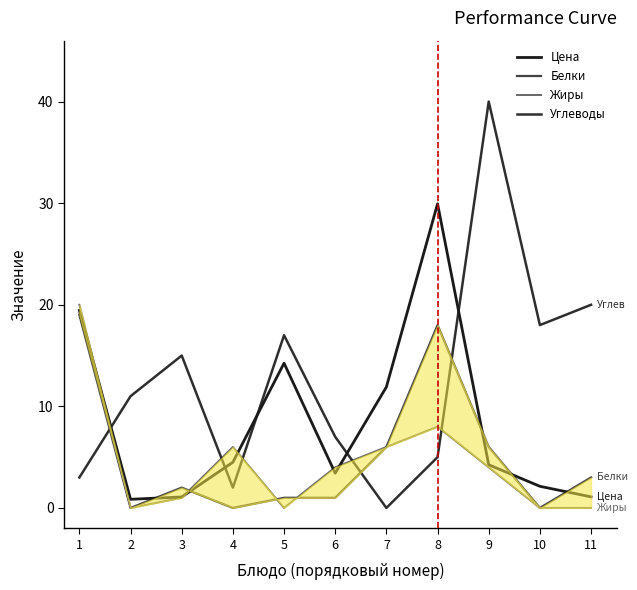

Reading left to right, list all the values displayed in this chart.

Цена: 1=19.4	2=0.8	3=1.1	4=4.5	5=14.2	6=3.4	7=11.9	8=29.9	9=4.2	10=2.1	11=1.1
Белки: 1=19.0	2=0.0	3=2.0	4=0.0	5=1.0	6=1.0	7=6.0	8=18.0	9=6.0	10=0.0	11=3.0
Жиры: 1=20.0	2=0.0	3=1.0	4=6.0	5=0.0	6=4.0	7=6.0	8=8.0	9=4.0	10=0.0	11=0.0
Углеводы: 1=3.0	2=11.0	3=15.0	4=2.0	5=17.0	6=7.0	7=0.0	8=5.0	9=40.0	10=18.0	11=20.0